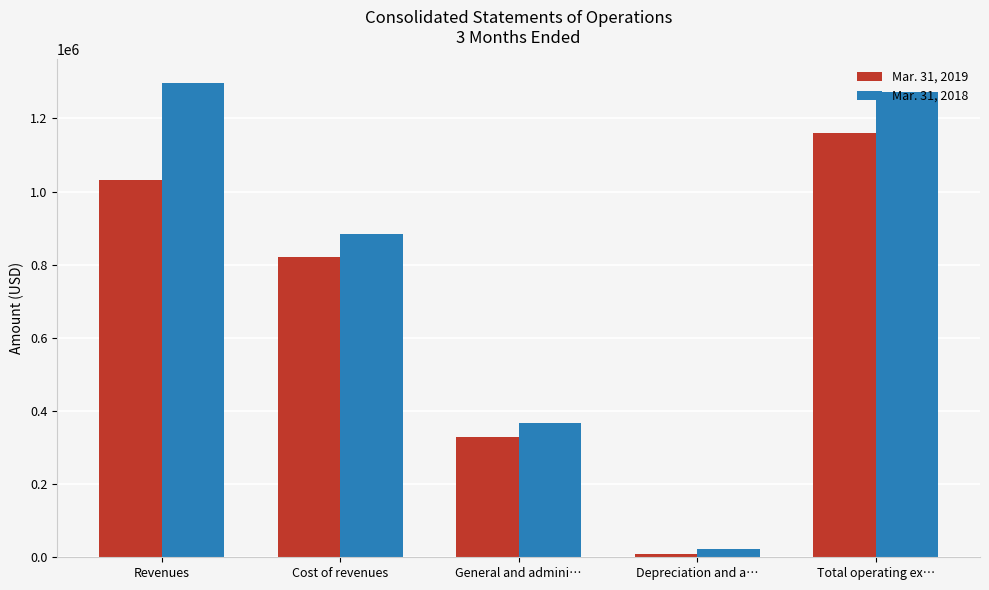

Is it true that Mar. 31, 2019 equals 357102 at Total operating ex…?

False